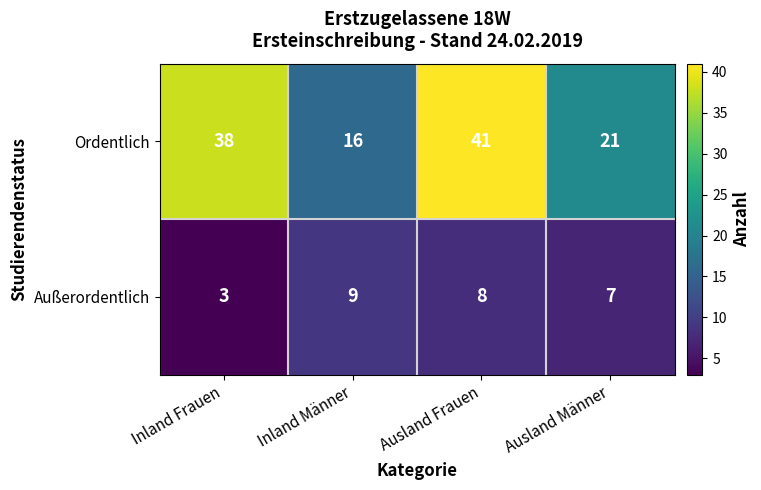

What is the difference between the second highest and minimum values in the Ordentlich series?

22